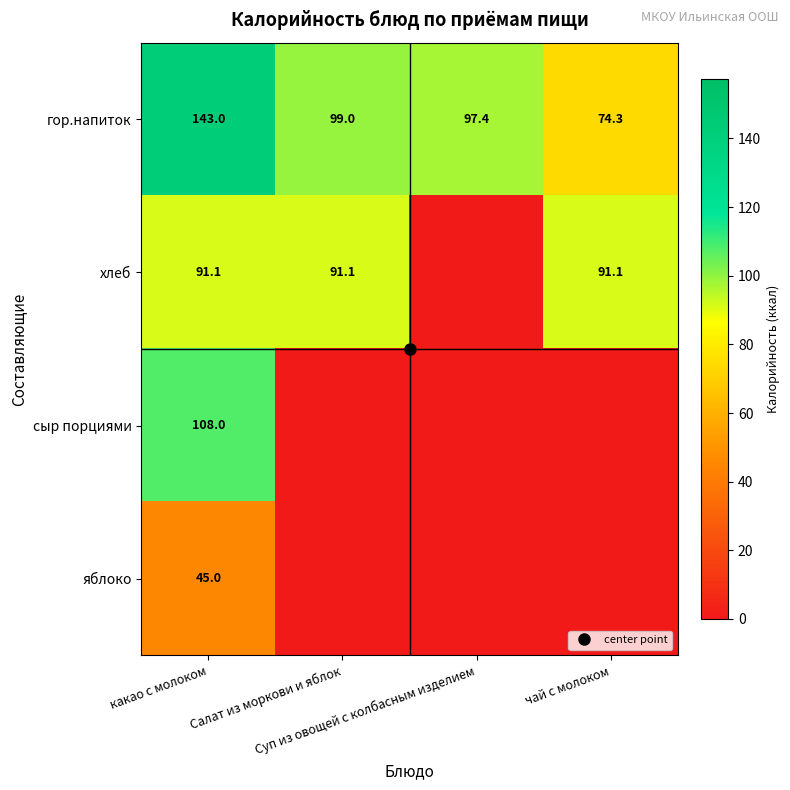

The value of яблоко at чай с молоком is 0.0. True or false?

True